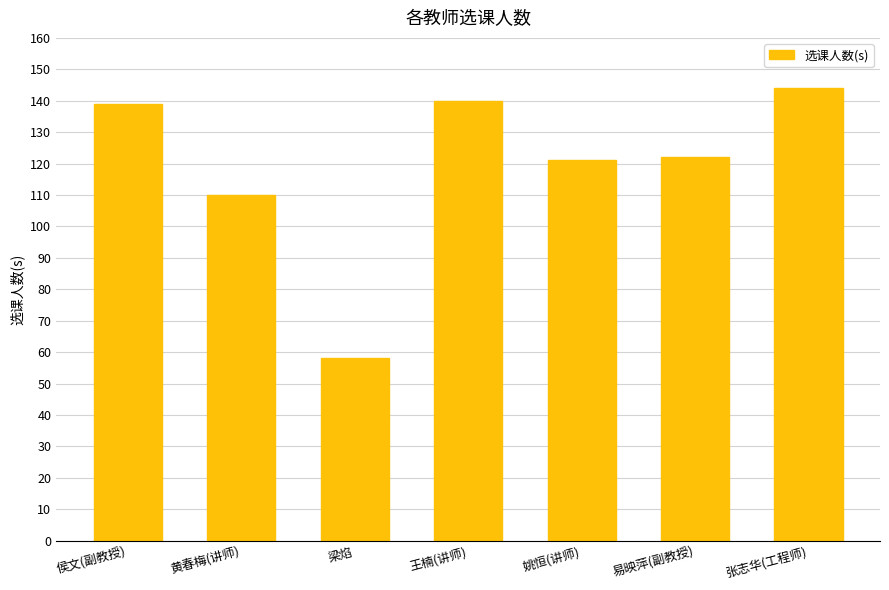

Between 张志华(工程师) and 易映萍(副教授), which is larger?

张志华(工程师)